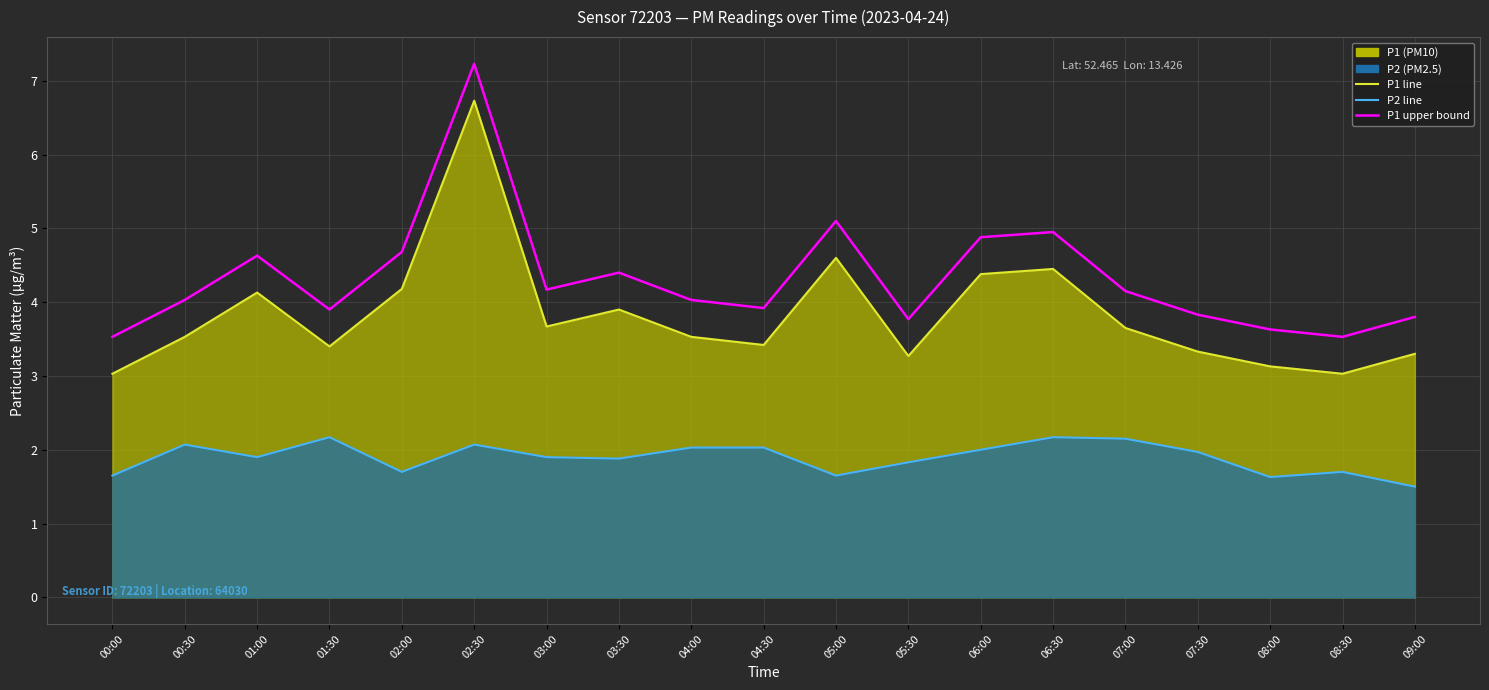

What position from the right is 07:30?

4